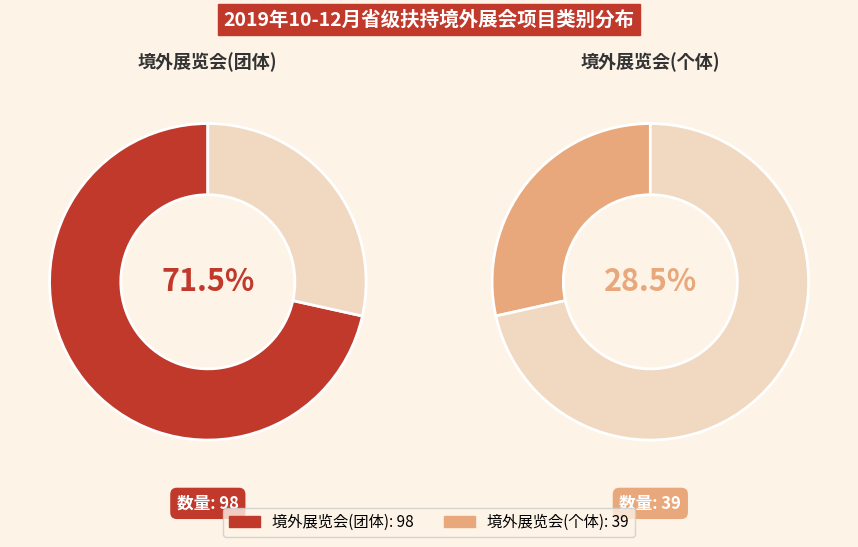

Is 境外展览会(个体) the majority of the pie?

No